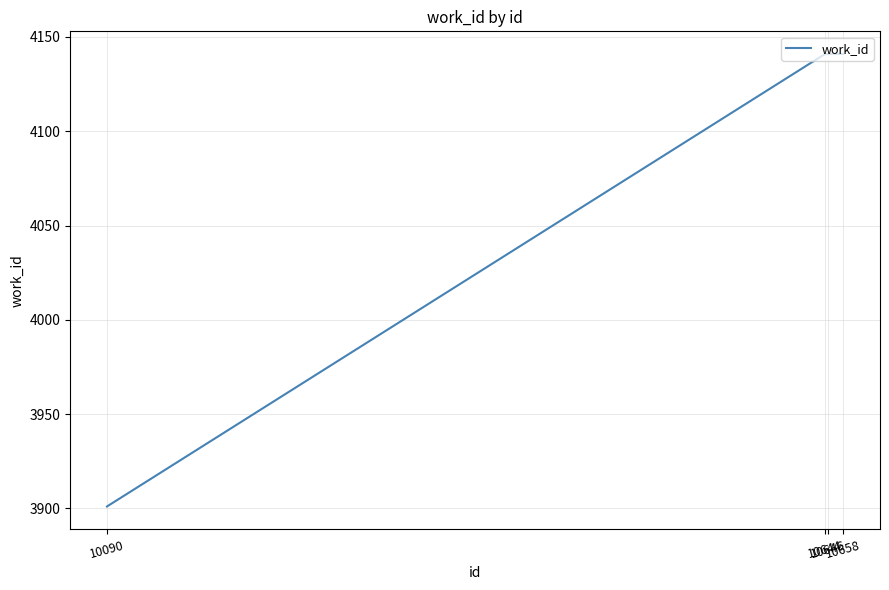

What is the ratio of the value at 10090 to the value at 10646?

0.9